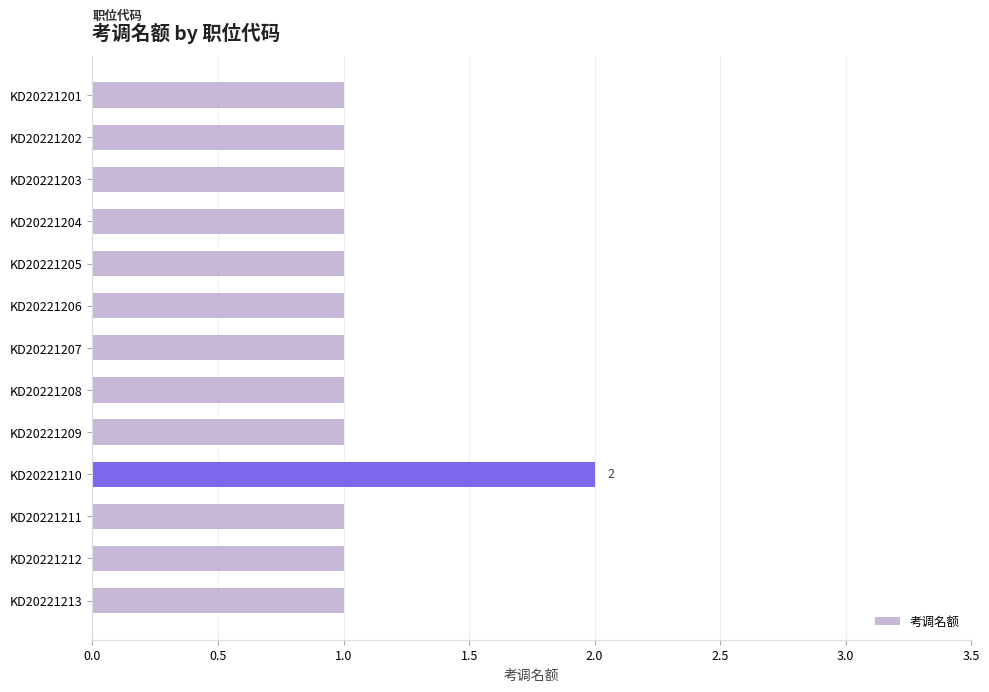

Which category has the highest value across all series?

KD20221210